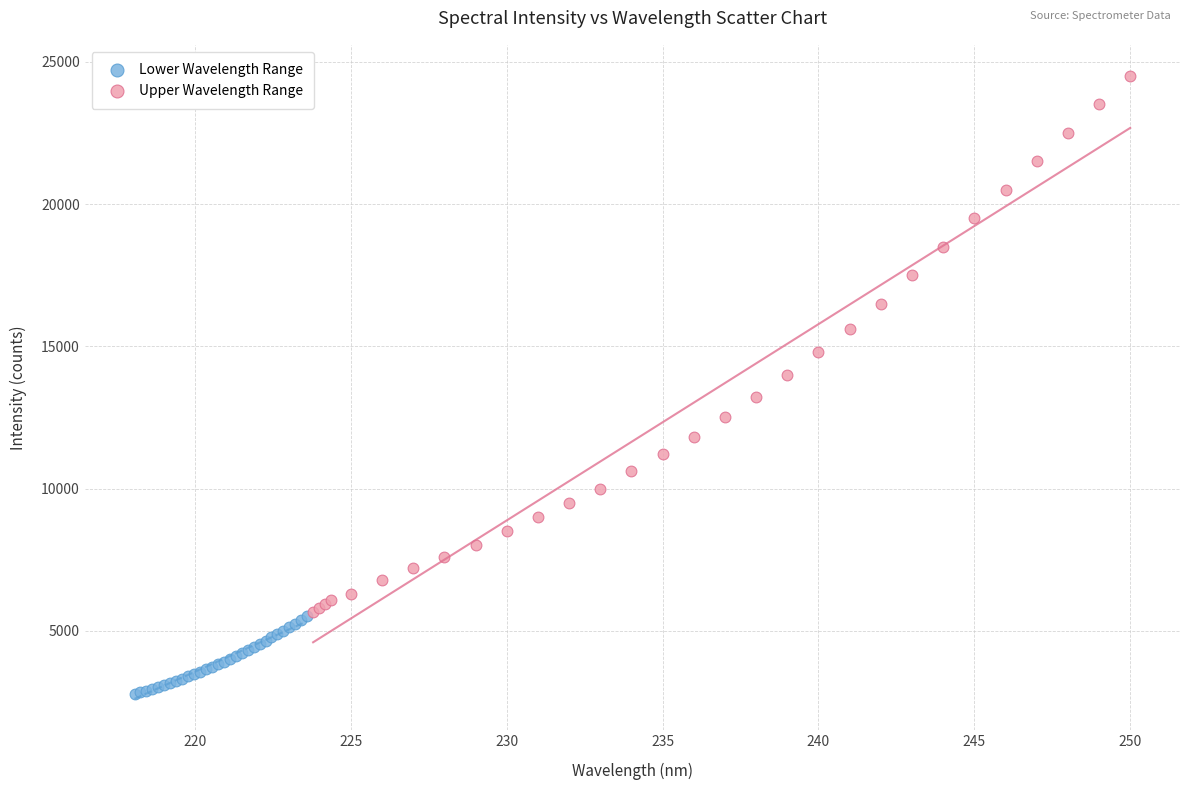

What are all the series names shown in the legend?

Lower Wavelength Range, Upper Wavelength Range